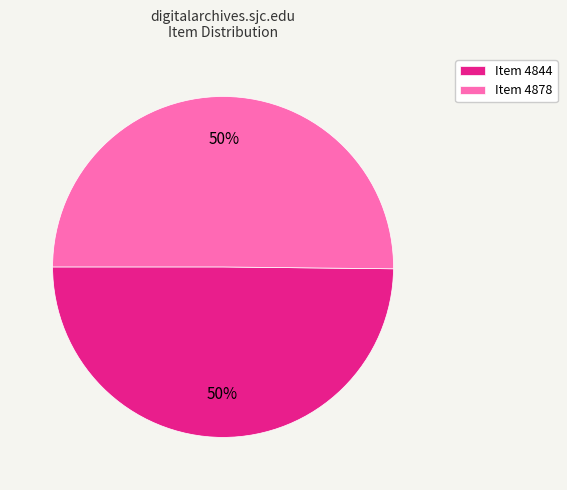

The Item 4844 slice represents 50% of the pie. True or false?

True